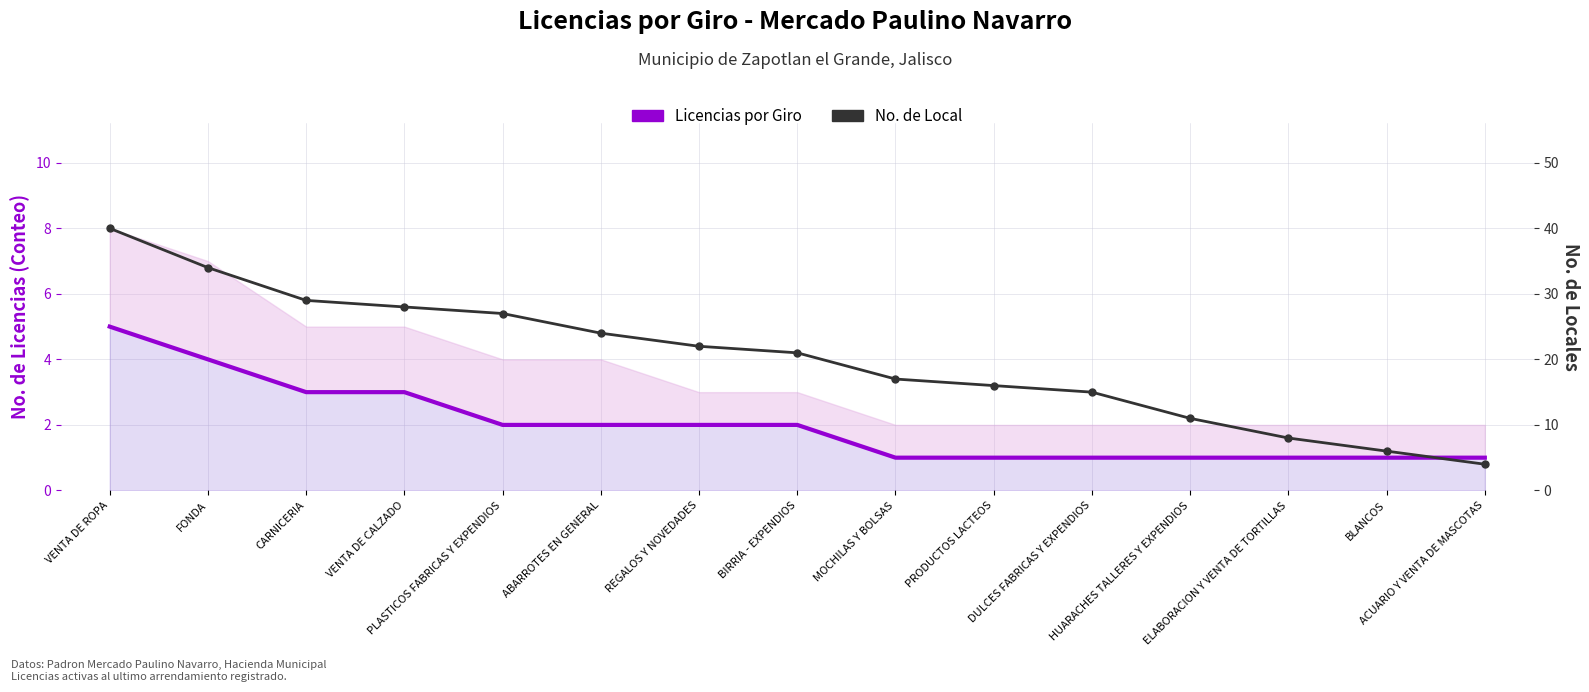

Which series changed the most between HUARACHES TALLERES Y EXPENDIOS and BLANCOS?

No. de Local